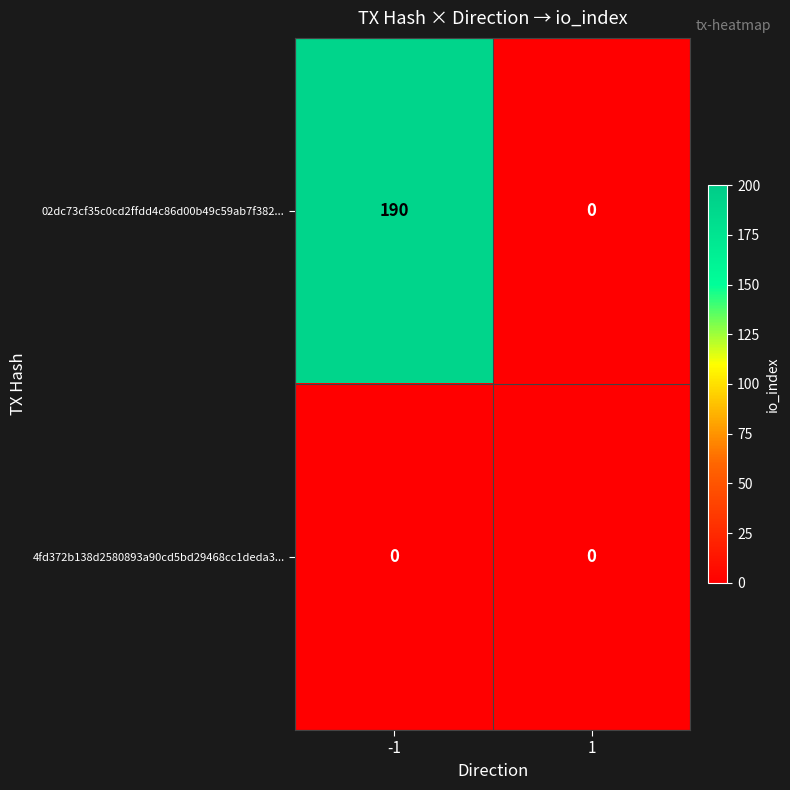

Between -1 and 1, which series saw the biggest shift?

02dc73cf35c0cd2ffdd4c86d00b49c59ab7f382...